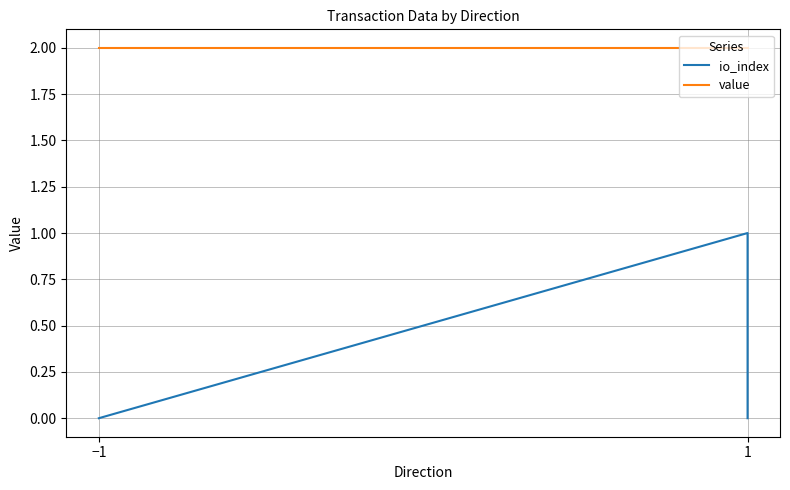

Which series has the largest range (max minus min)?

io_index